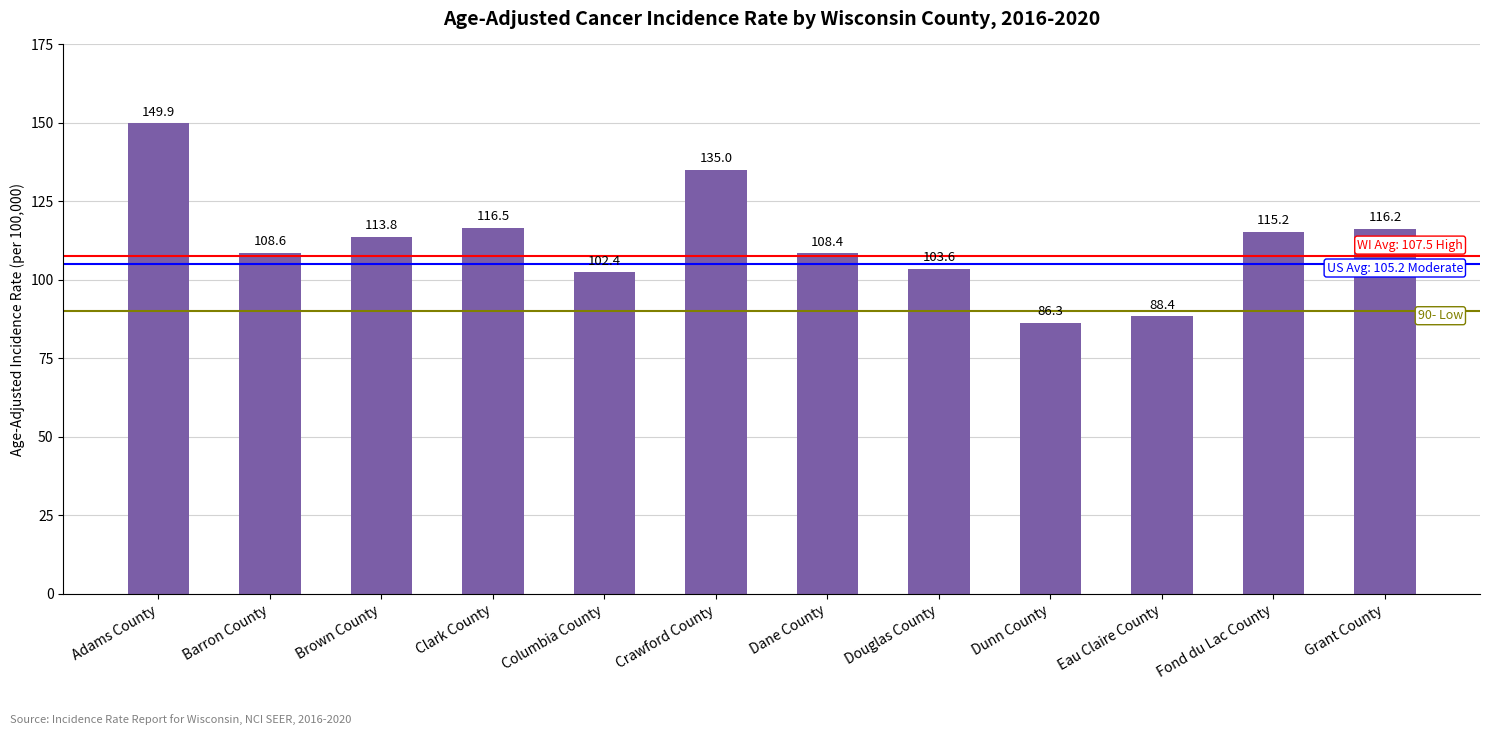

The value at Dane County is 60.3. True or false?

False